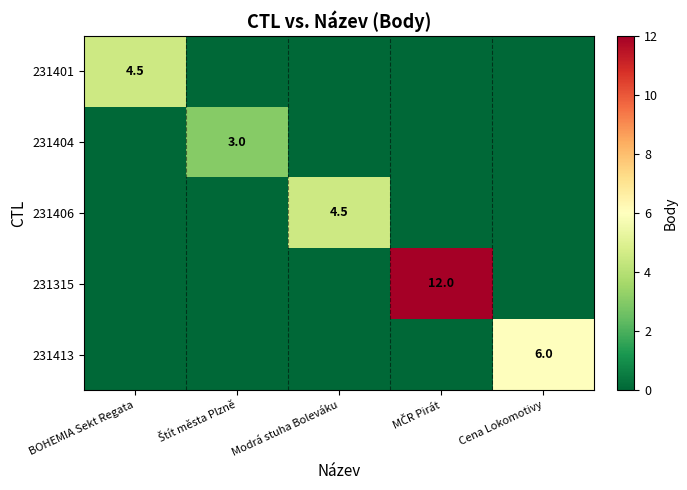

Between BOHEMIA Sekt Regata and Modrá stuha Boleváku, which is larger?

BOHEMIA Sekt Regata